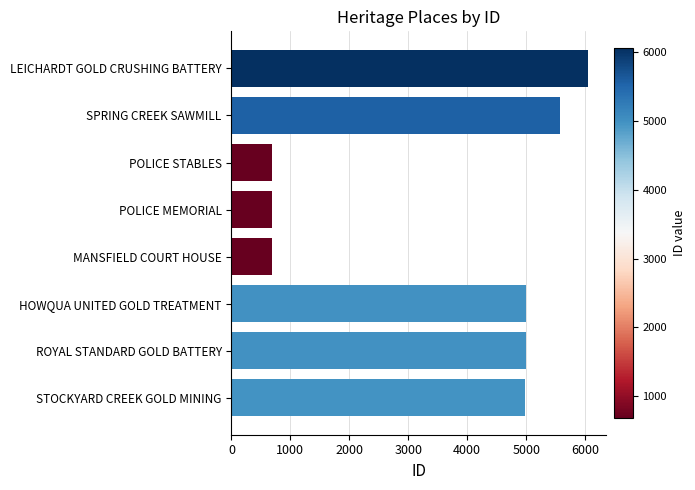

What is the average value?

3583